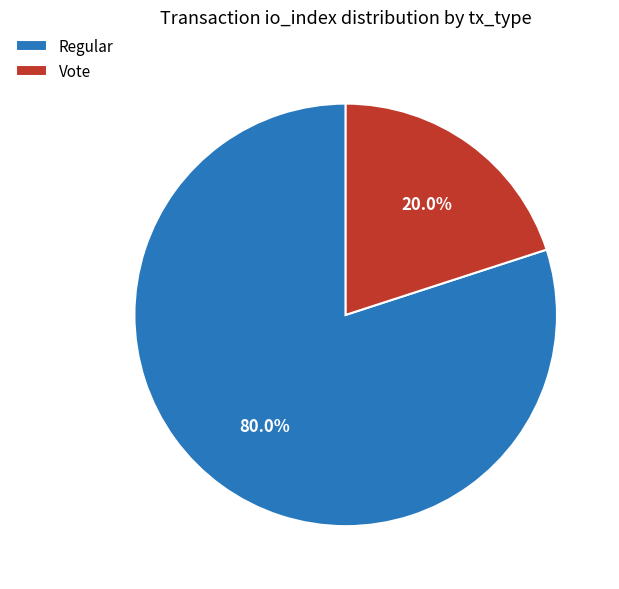

Which category has the biggest portion of the pie?

Regular